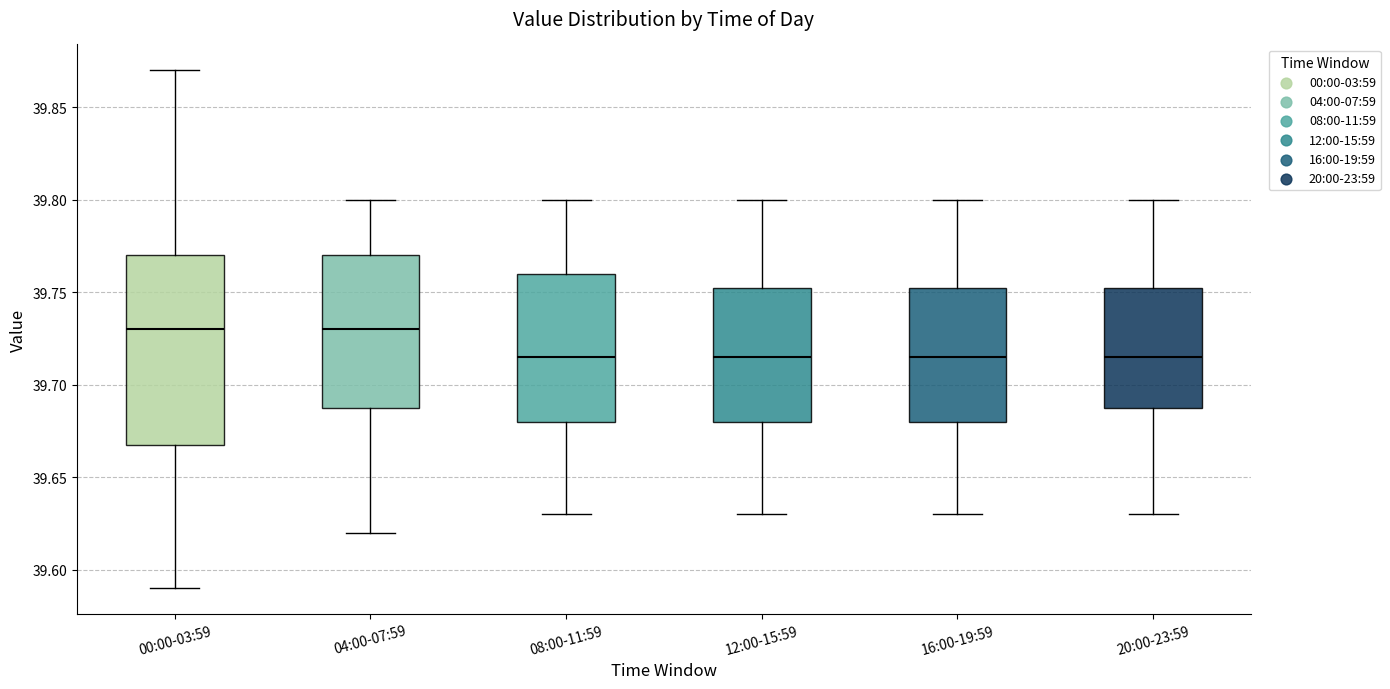

Where is the upper edge of the box for 12:00-15:59 on the y-axis? The values are not printed on the chart, so give them approximately, as read against the axis.

39.755